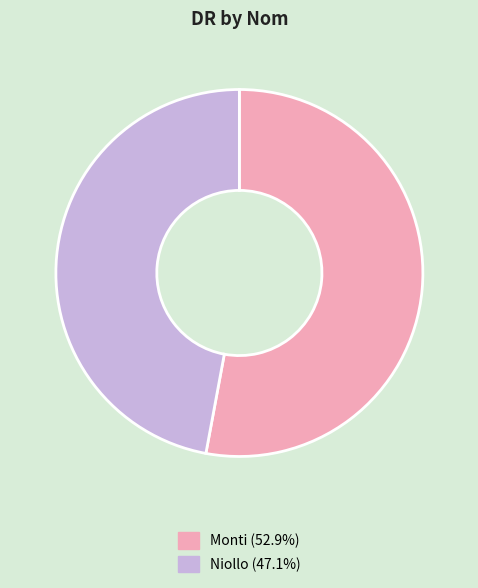

What is the majority slice?

Monti